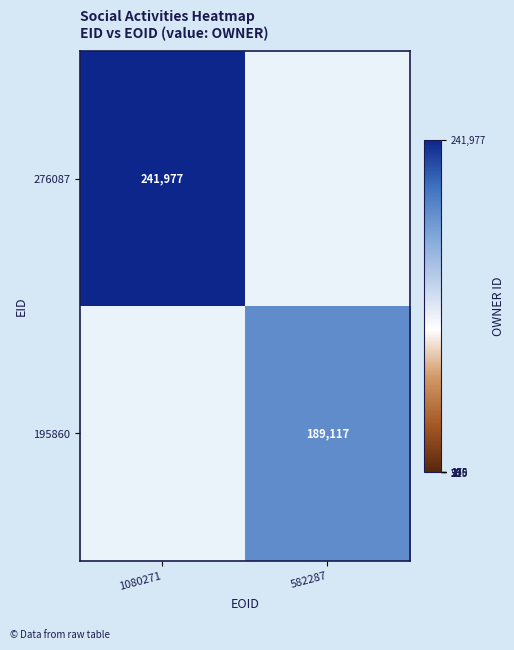

The value of 195860 at 582287 is 39807. True or false?

False